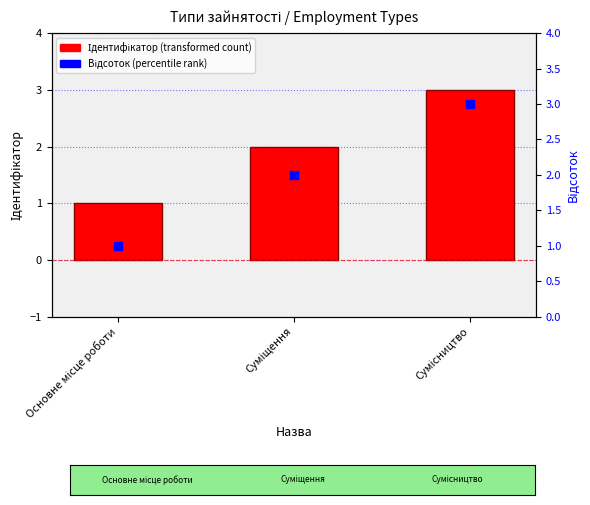

Is the value of Ідентифікатор at Основне місце роботи greater than the value of Відсоток at Основне місце роботи?

No